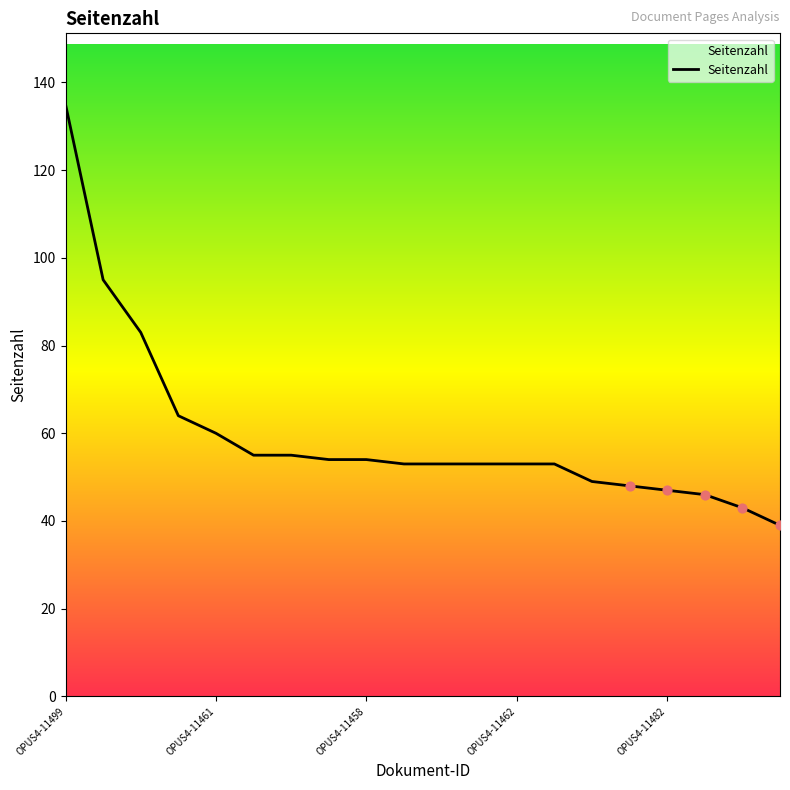

What is the maximum value shown in the chart?

135